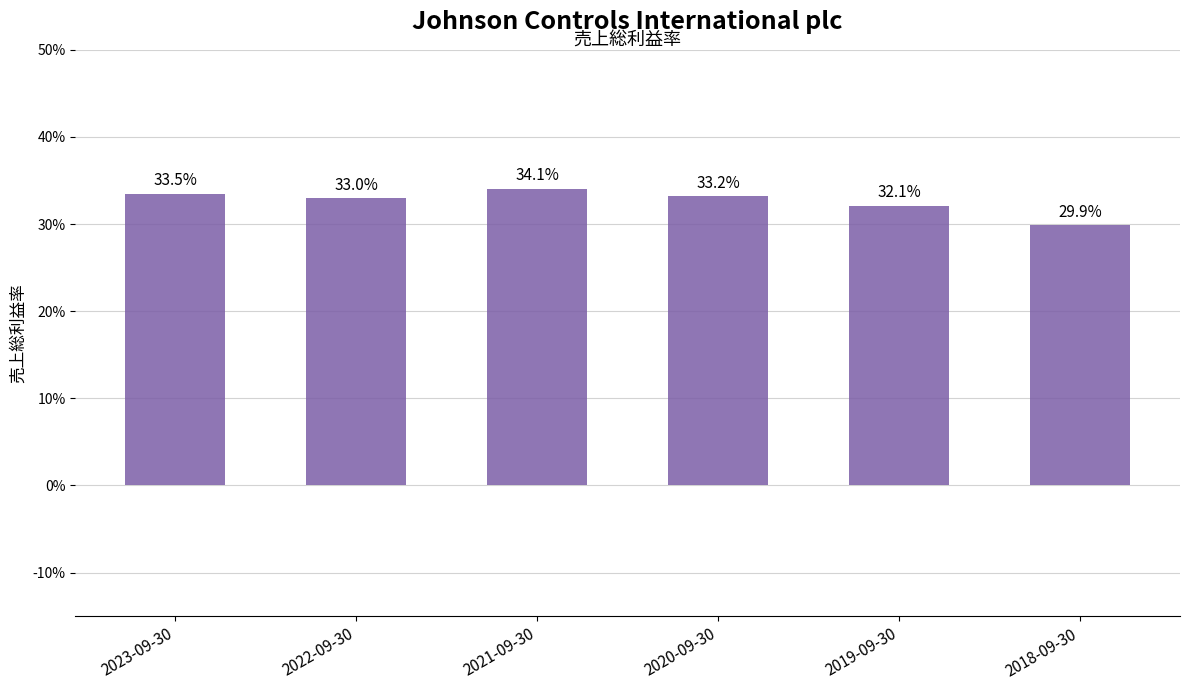

Does the chart contain any negative values?

No